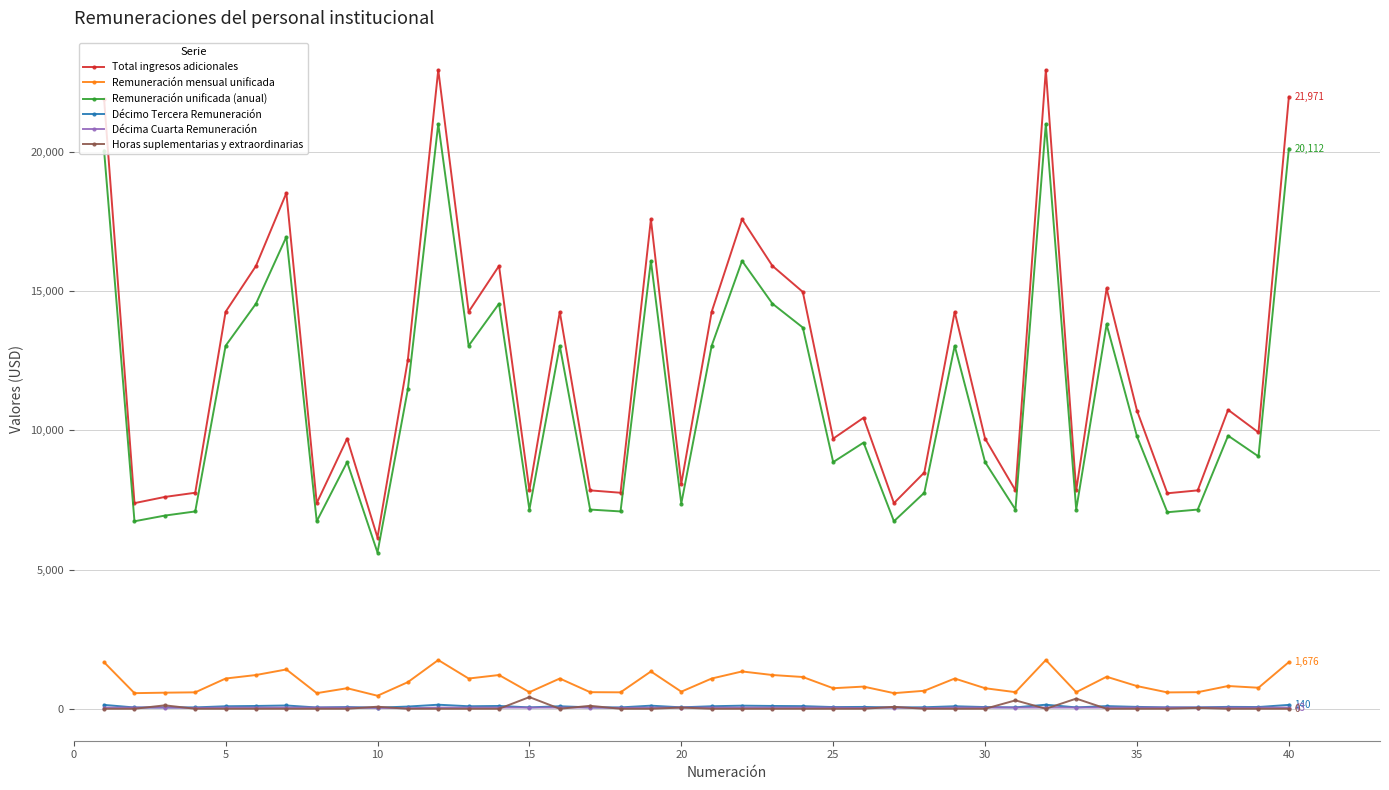

True or false: Remuneración mensual unificada has more than 2 points higher than both neighbors.

True